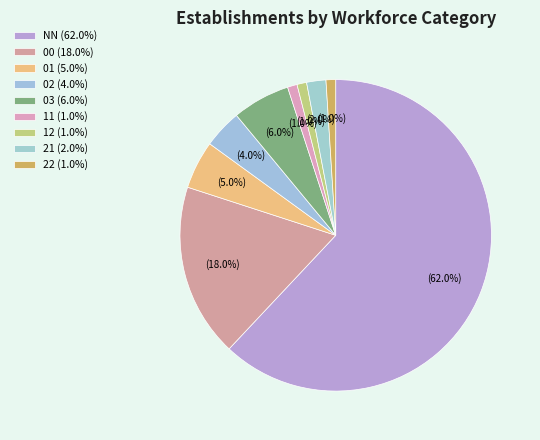

How many slices are in this pie chart?

9